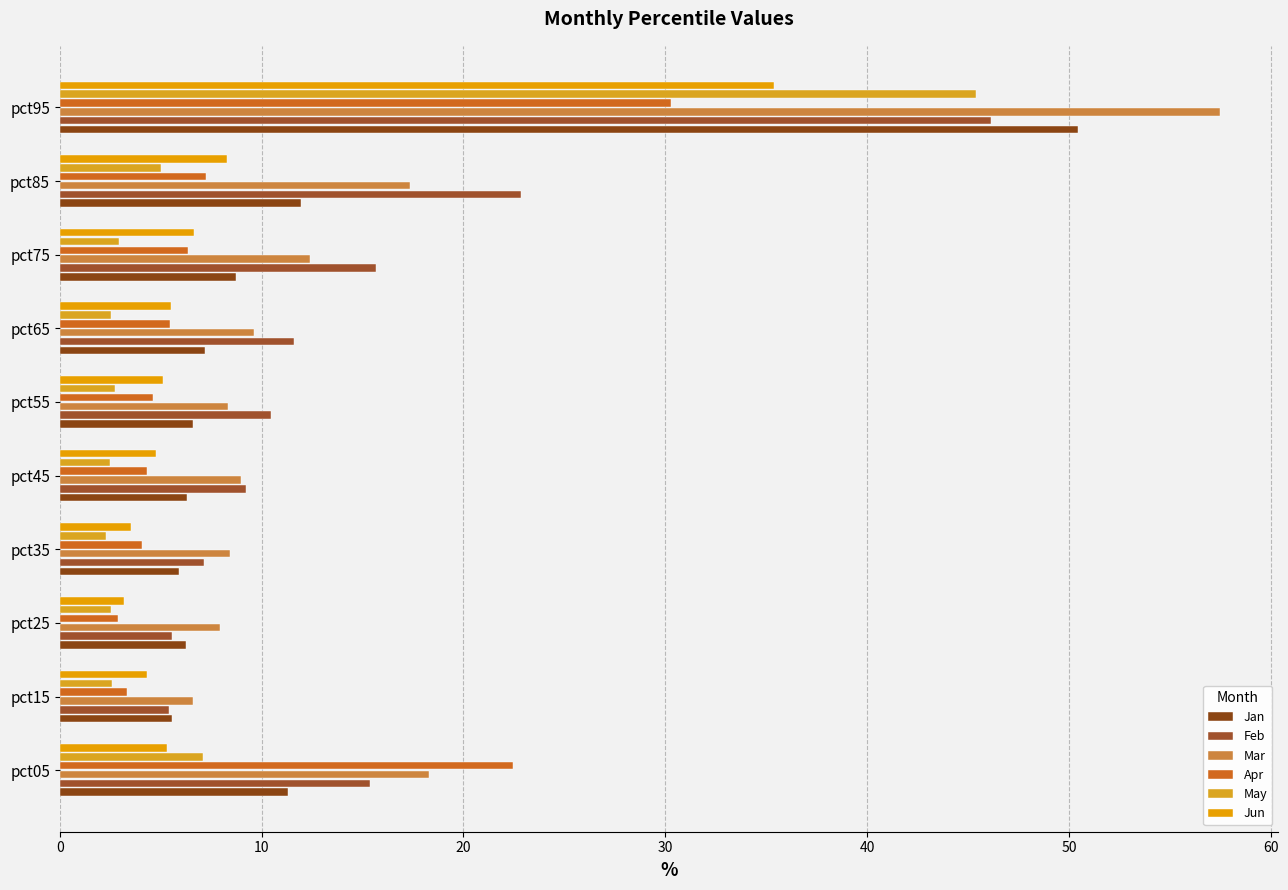

List the series in order of their peak value, lowest first.

Apr, Jun, May, Feb, Jan, Mar